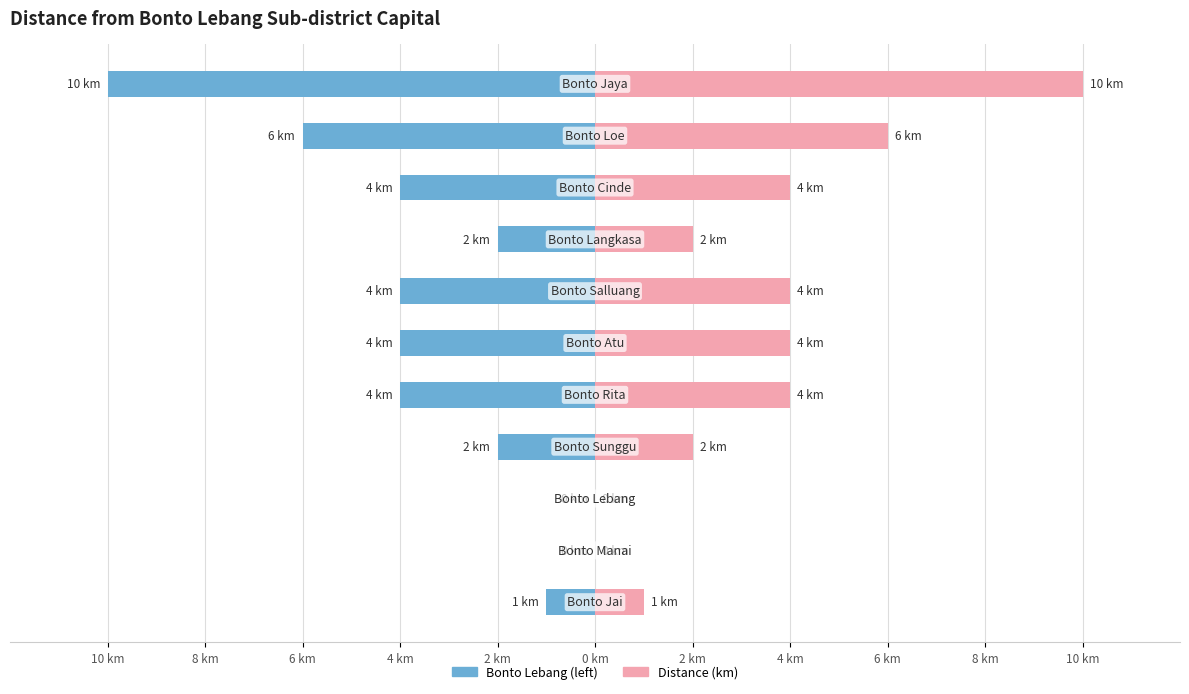

Rank the series at 10 km from highest to lowest value.

Right (km), Left (km)